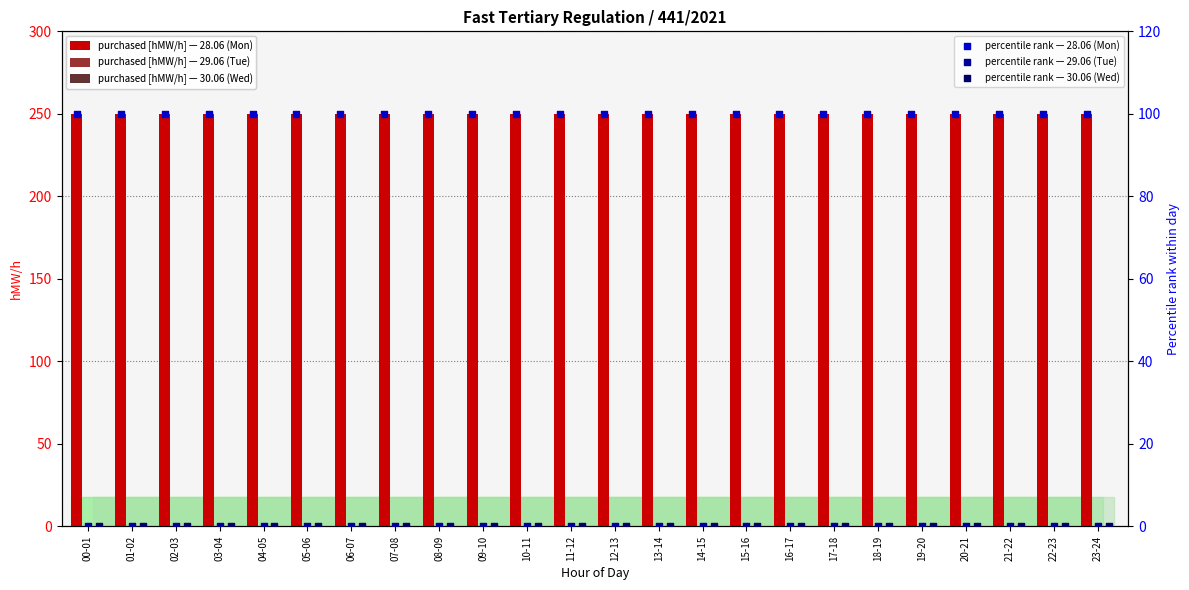

At which category is the sum across all series the highest?

00-01